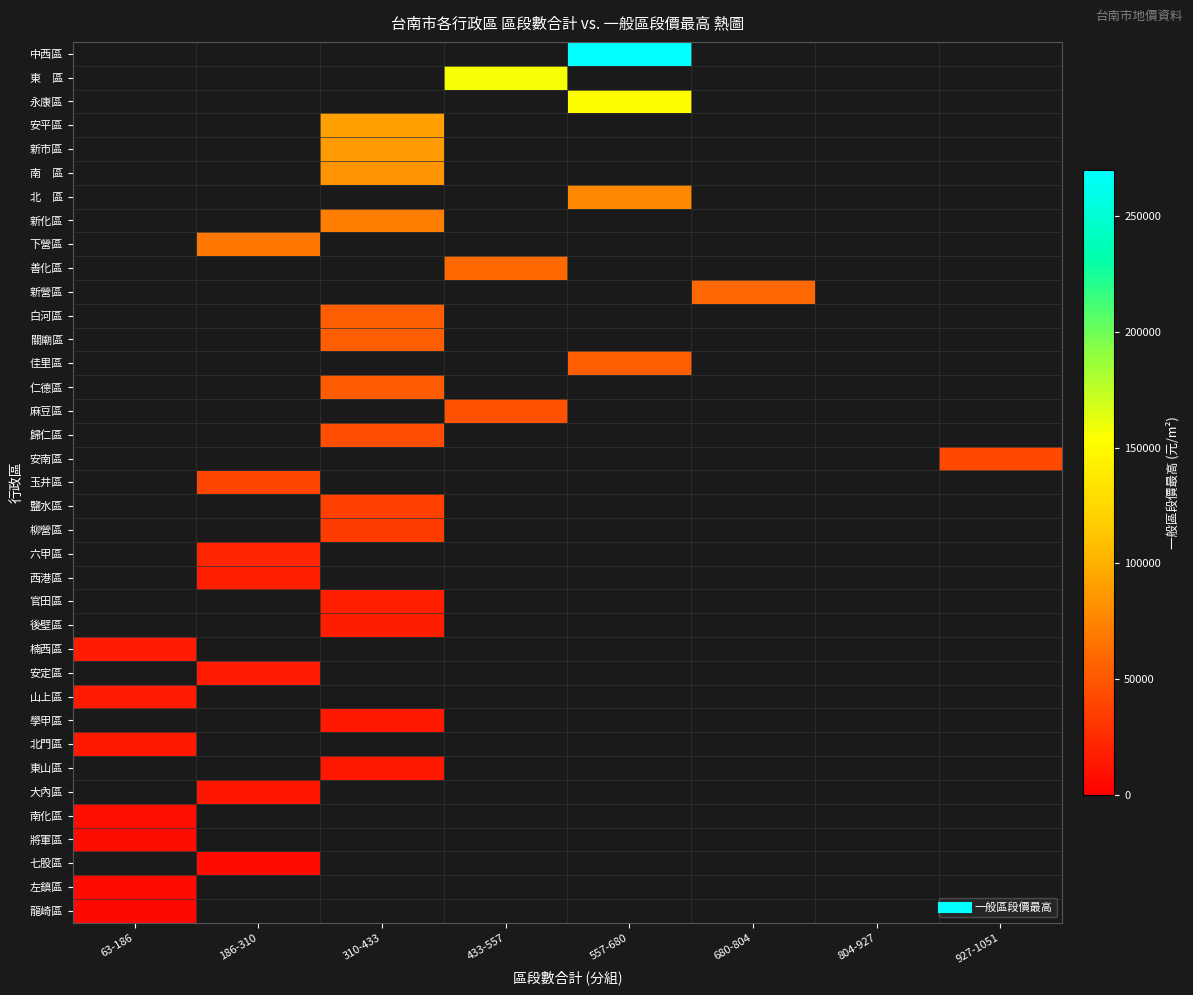

The value of 東山區 at 310-433 is 14000.0. True or false?

True